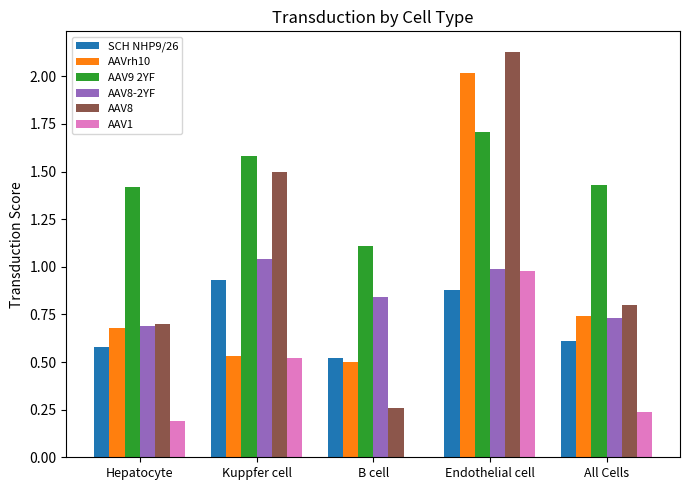

Which series changed the most between Hepatocyte and B cell?

AAV8